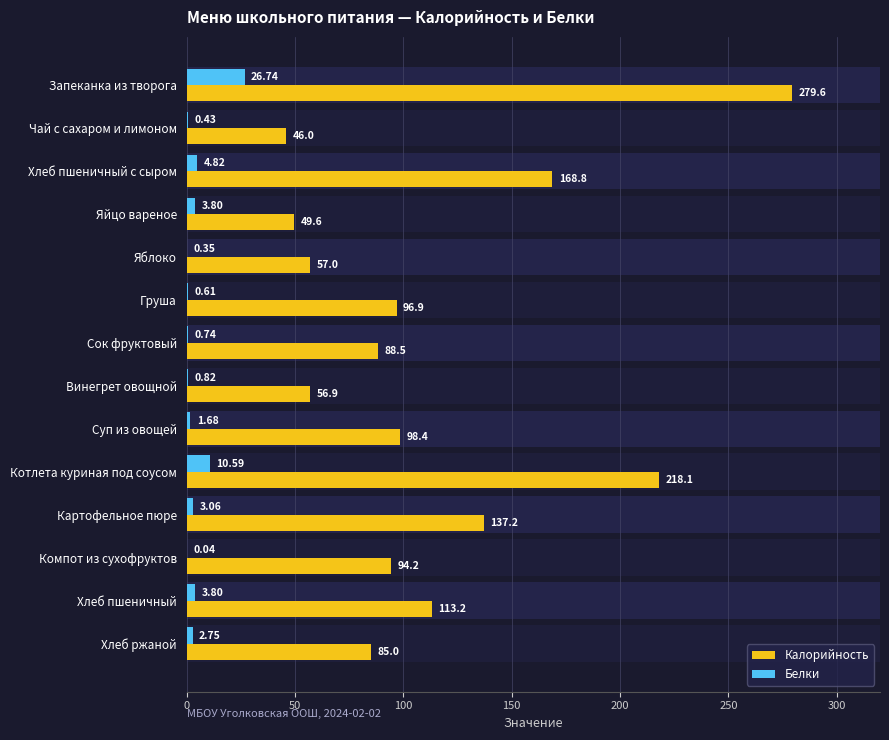

What is the sum of all Белки values?

60.2